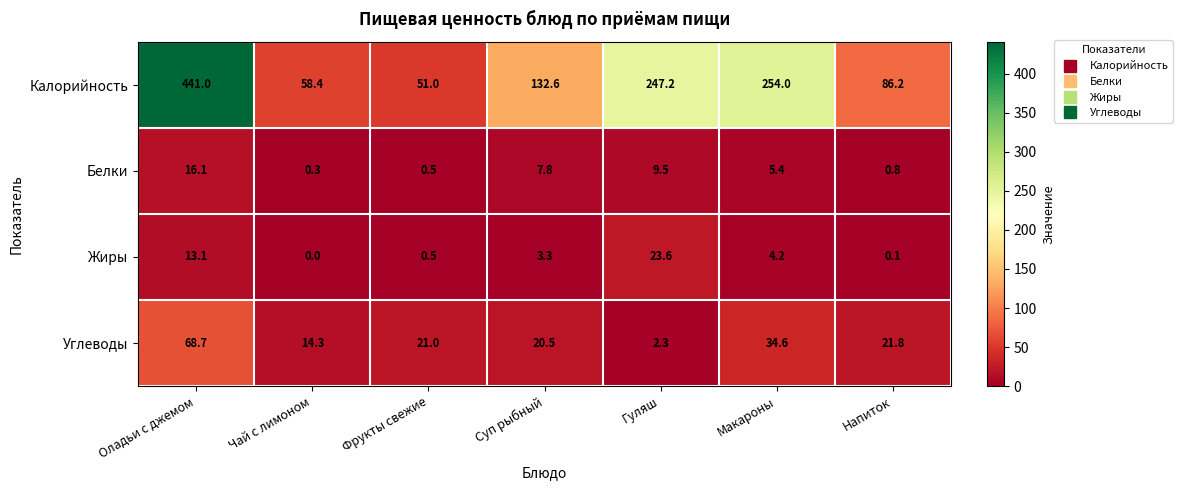

Is the value of Жиры at Оладьи с джемом greater than the value of Углеводы at Макароны?

No